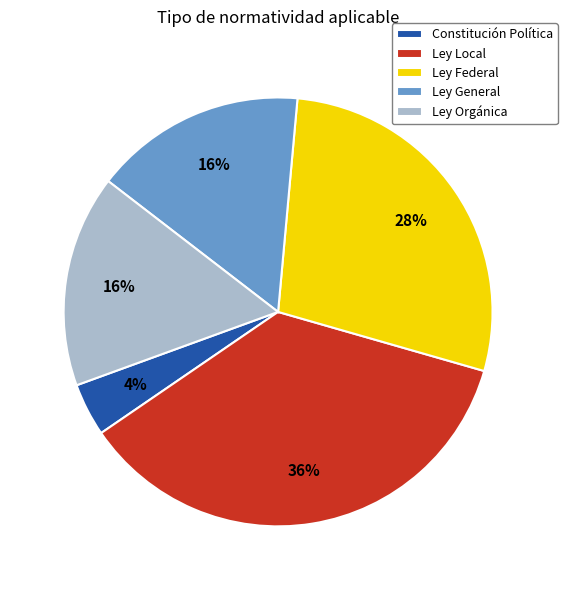

Count the number of slices in the pie.

5